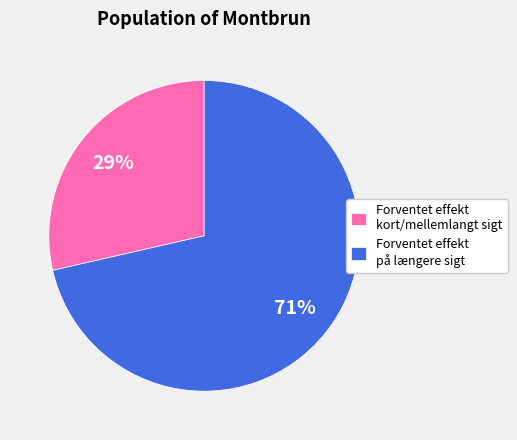

To the nearest percent, what is the average slice percentage?

50%